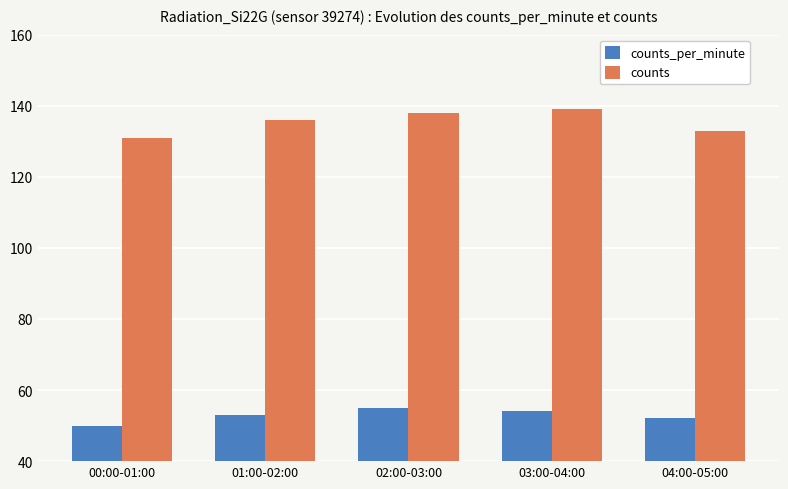

What is the difference between the maximum and minimum values in the counts series?

8